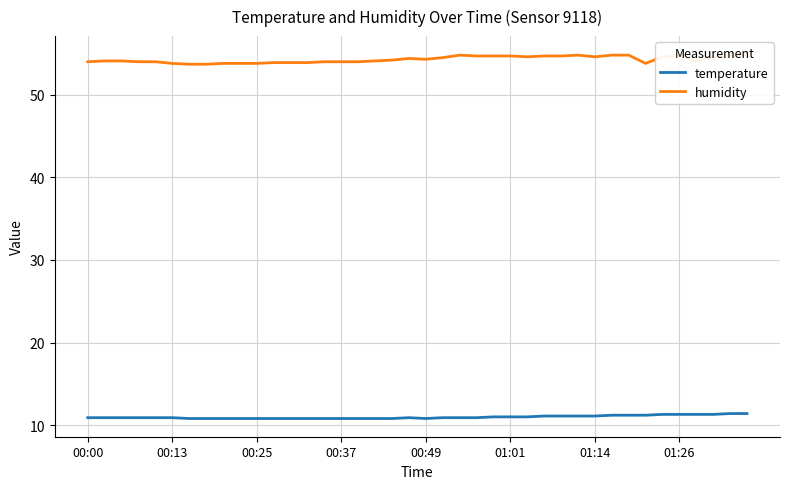

Which series has the largest total across all categories?

humidity